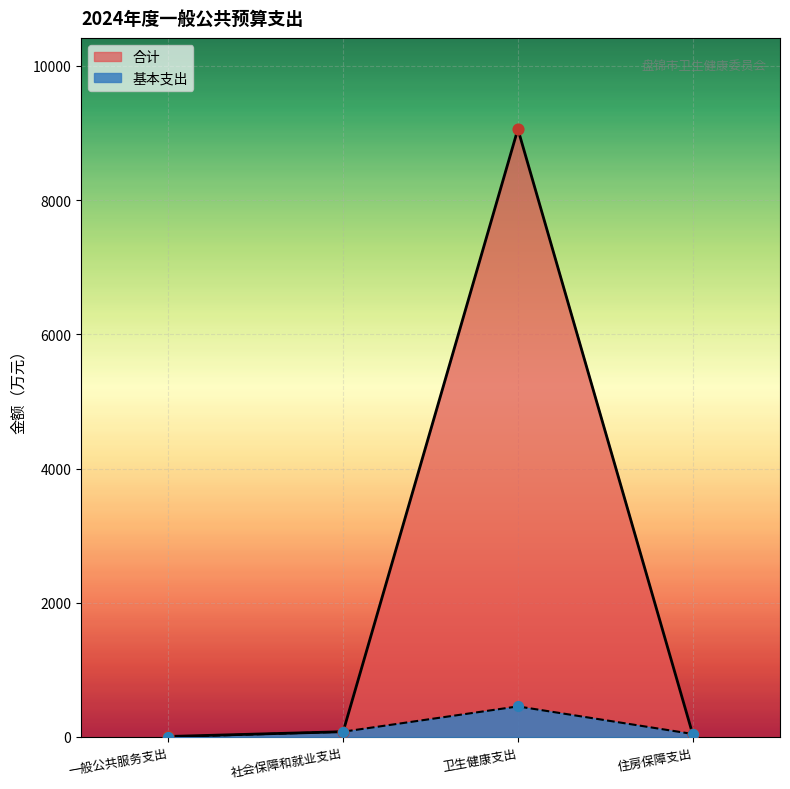

Which series contains the highest Y value?

合计